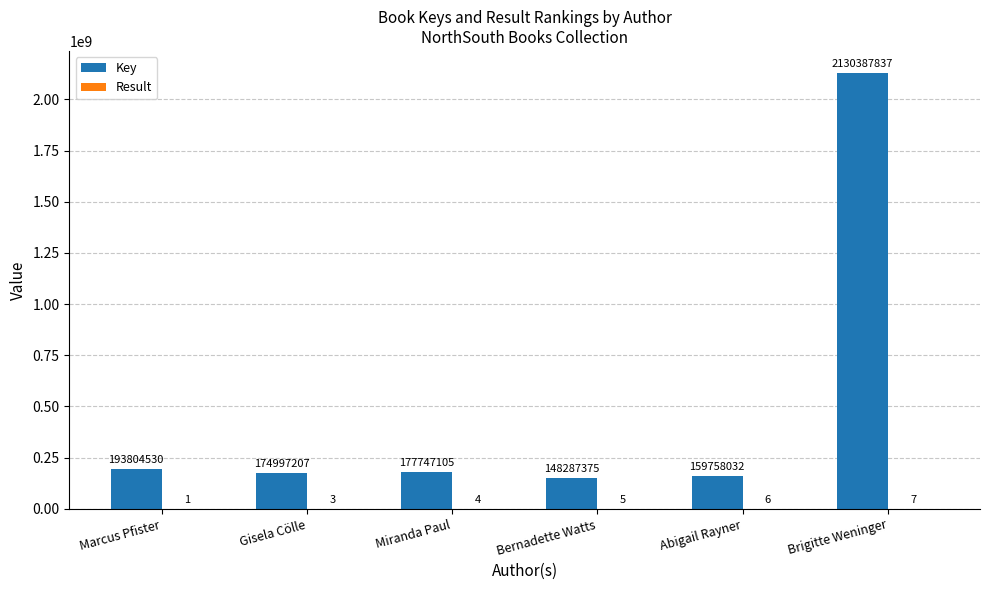

The Key series shows 2900386925 at Brigitte Weninger. True or false?

False